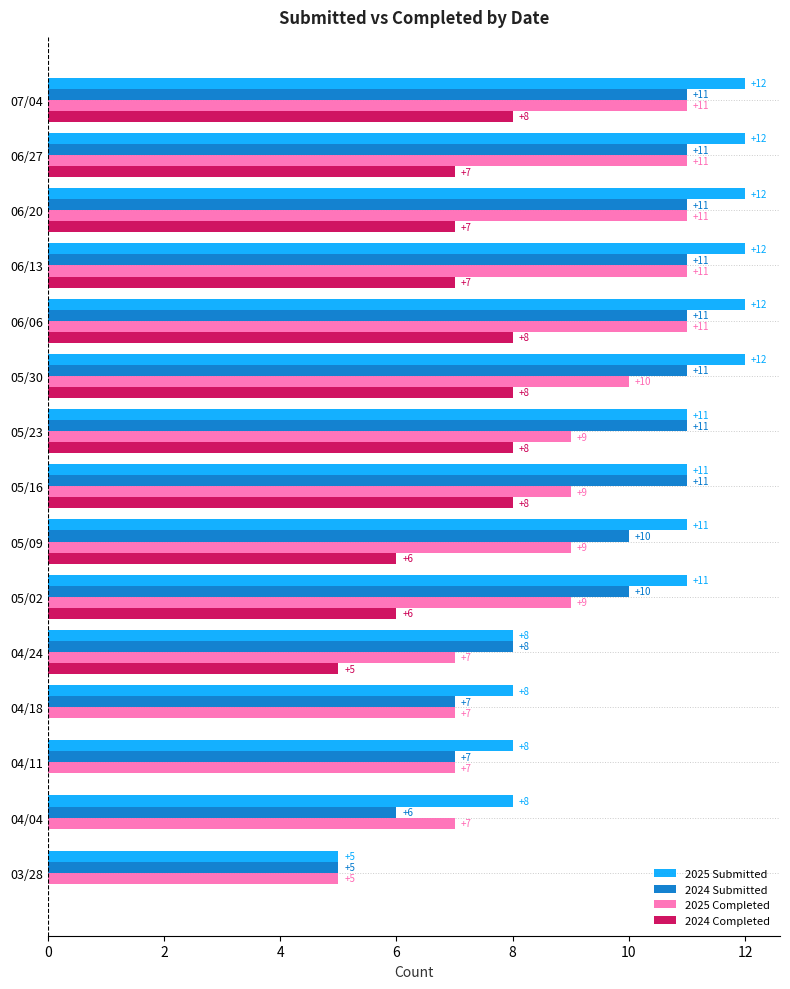

Read the 2025 Completed value at 07/04.

11